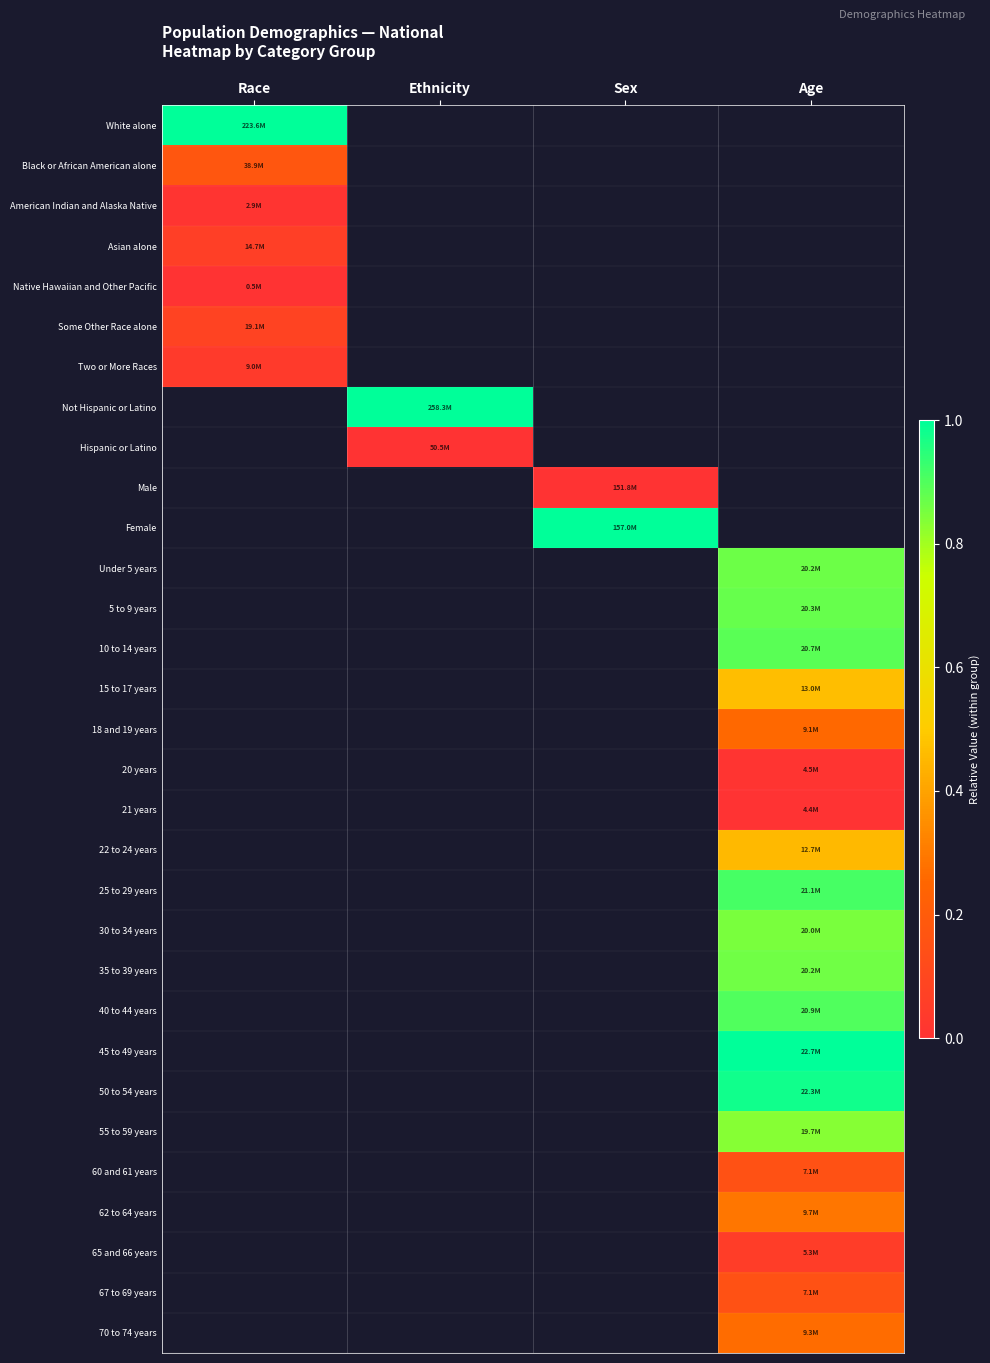

The value of 50 to 54 years at Age is 1.0. True or false?

True